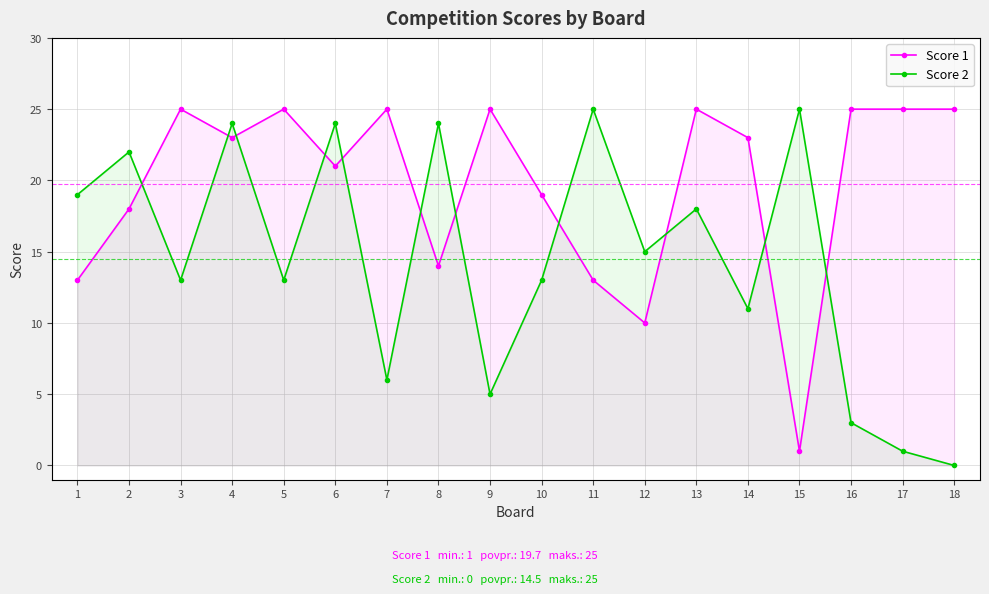

How many data points in Score 2 are less than 15?

9